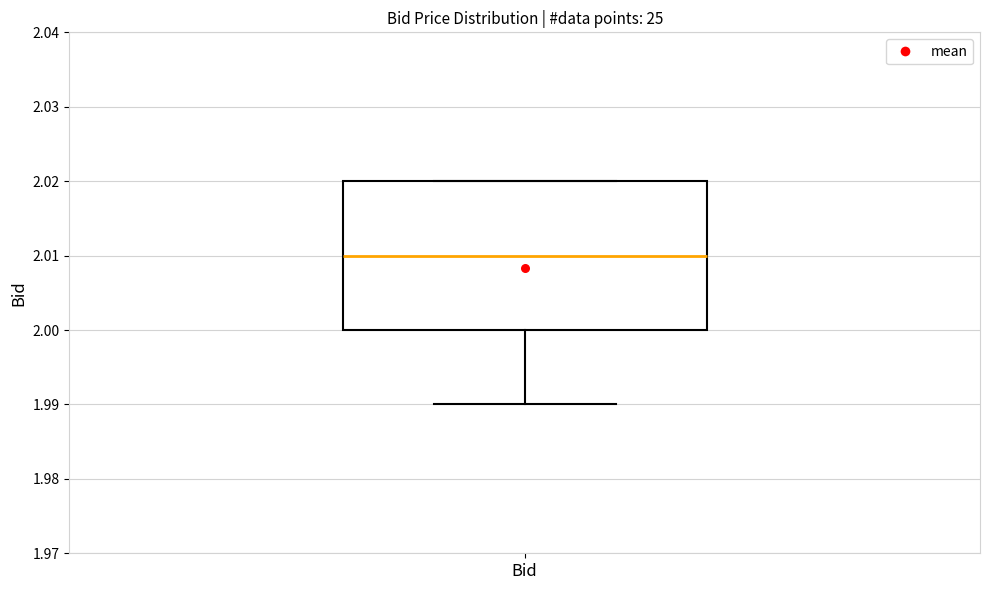

Where is the lower edge of the box for Bid on the y-axis? The values are not printed on the chart, so give them approximately, as read against the axis.

2.00